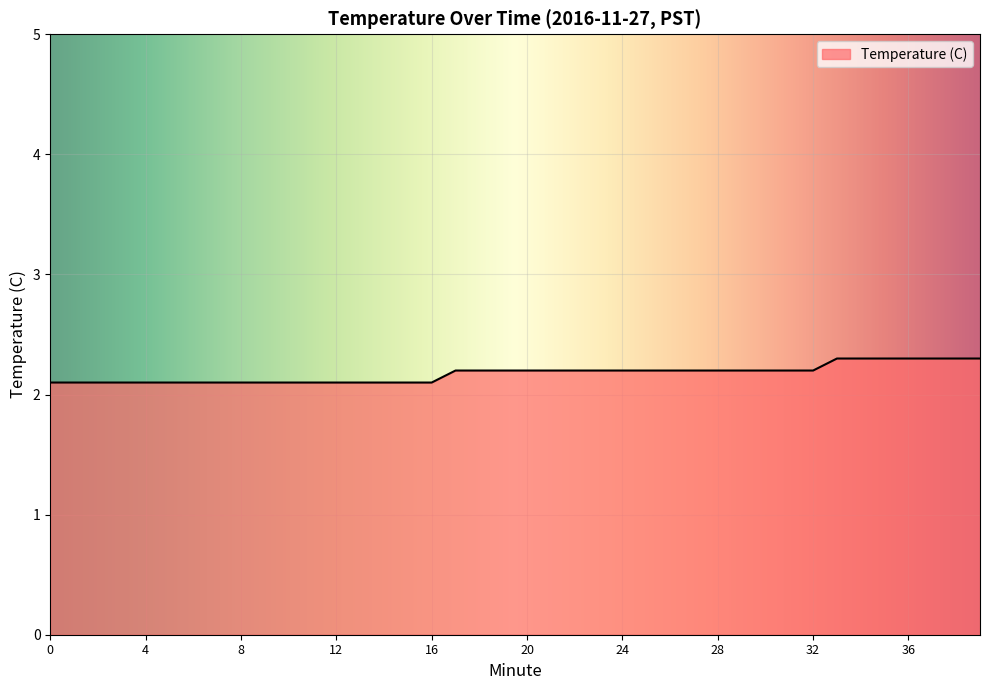

What is the minimum value shown in the chart?

2.1